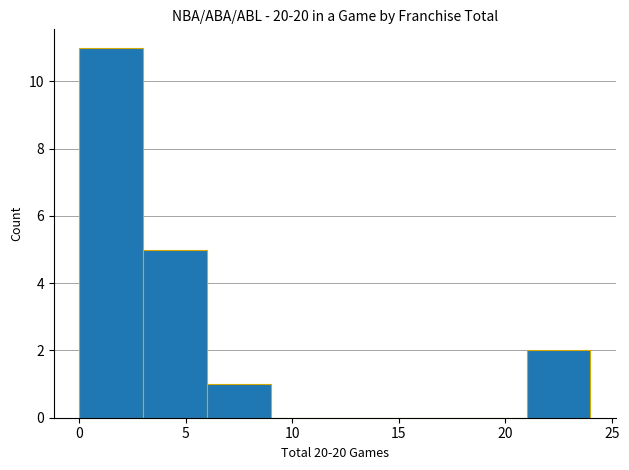

Over which range of the x-axis is the bar tallest?

0 to 3